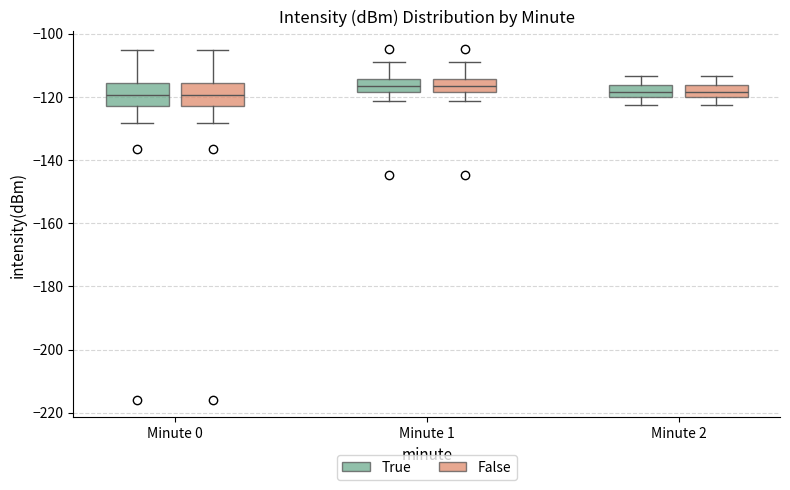

Where does the median line of the box for Minute 2 (False) sit on the y-axis? The values are not printed on the chart, so give them approximately, as read against the axis.

-118